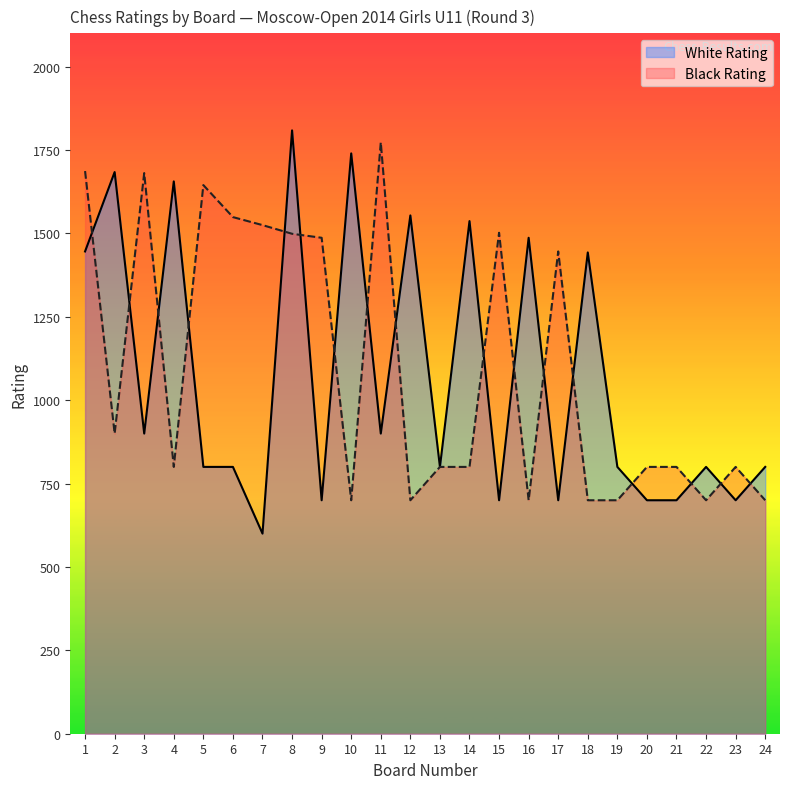

How many interior local peaks does the Black Rating series have?

6